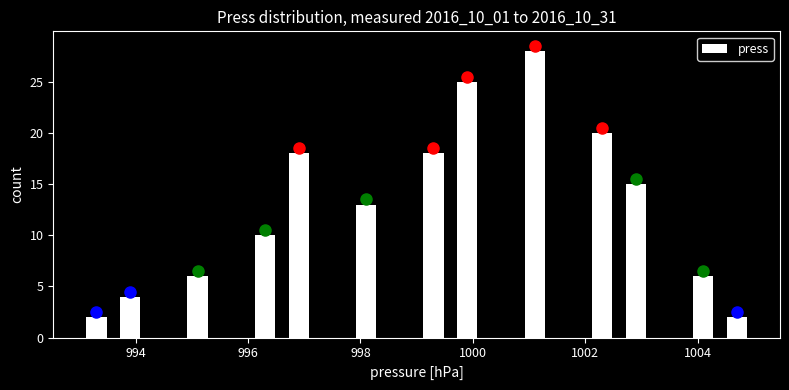

Read against the x-axis, roughly where is the centre of the tallest bar?

1001.2